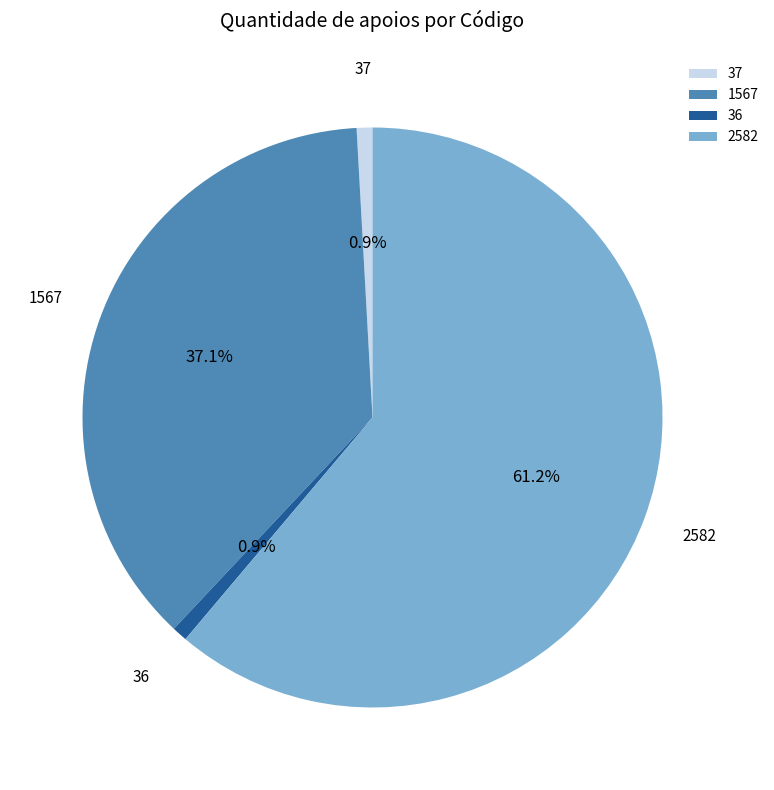

What is the total percentage of 37 and 2582?

62.0%